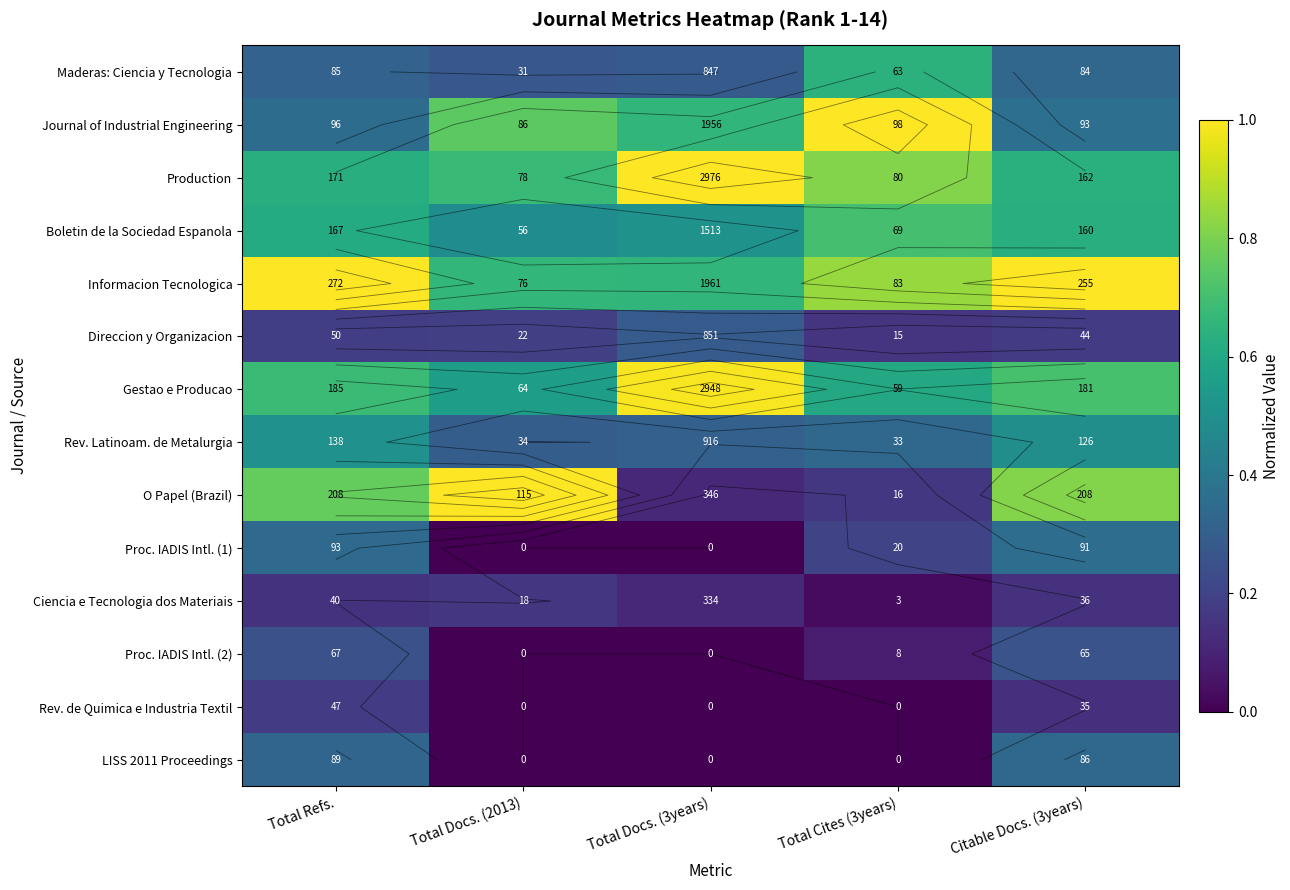

True or false: Direccion y Organizacion has a value of 0.2 at Total Docs. (3years).

False